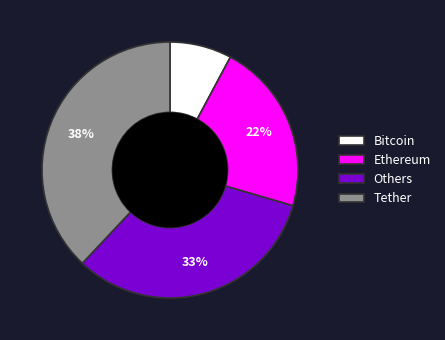

Which has a higher value, Bitcoin or Ethereum?

Ethereum